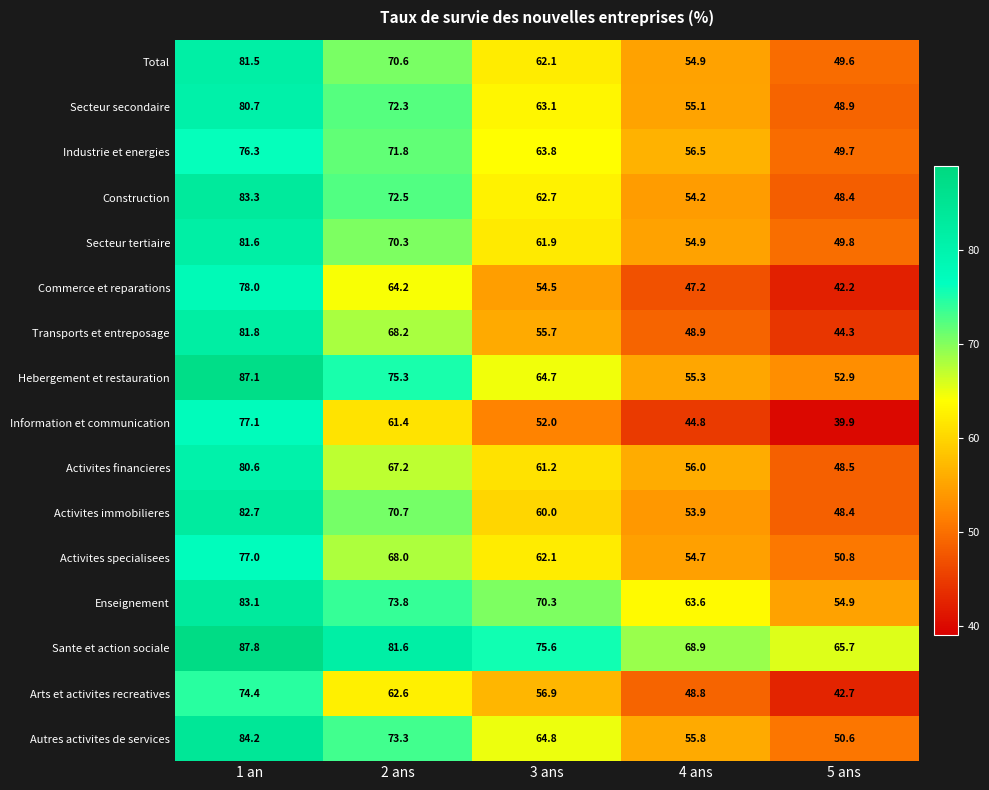

Which series changed the most between 1 an and 2 ans?

Information et communication